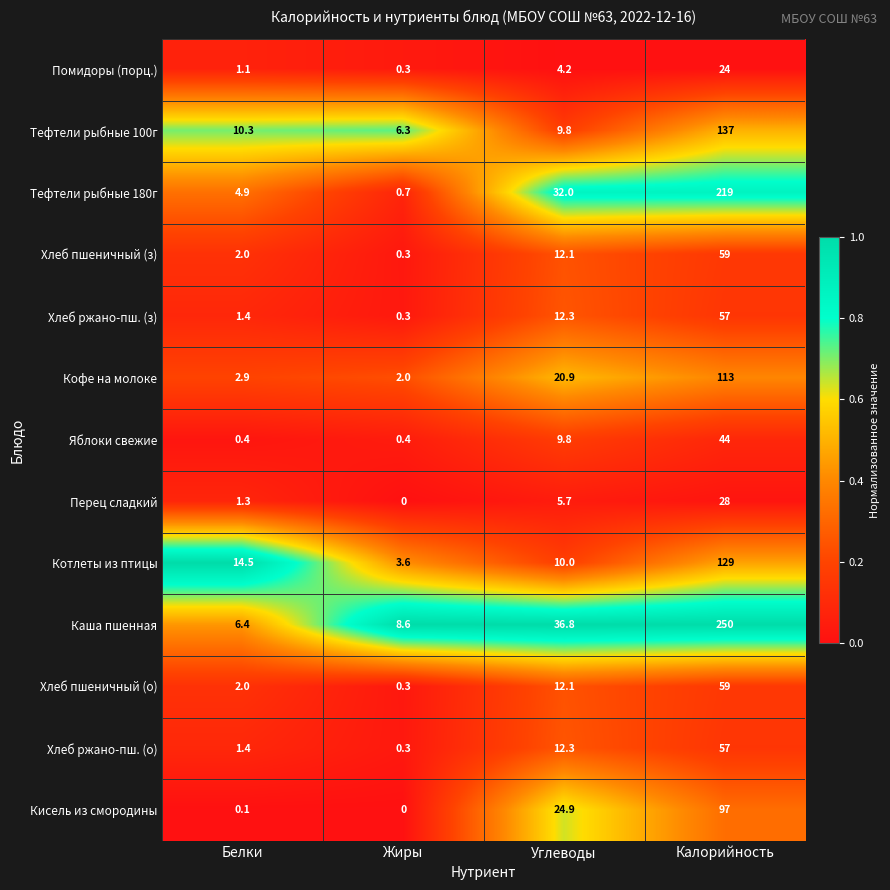

What is the total value across all series at Калорийность?

1273.0